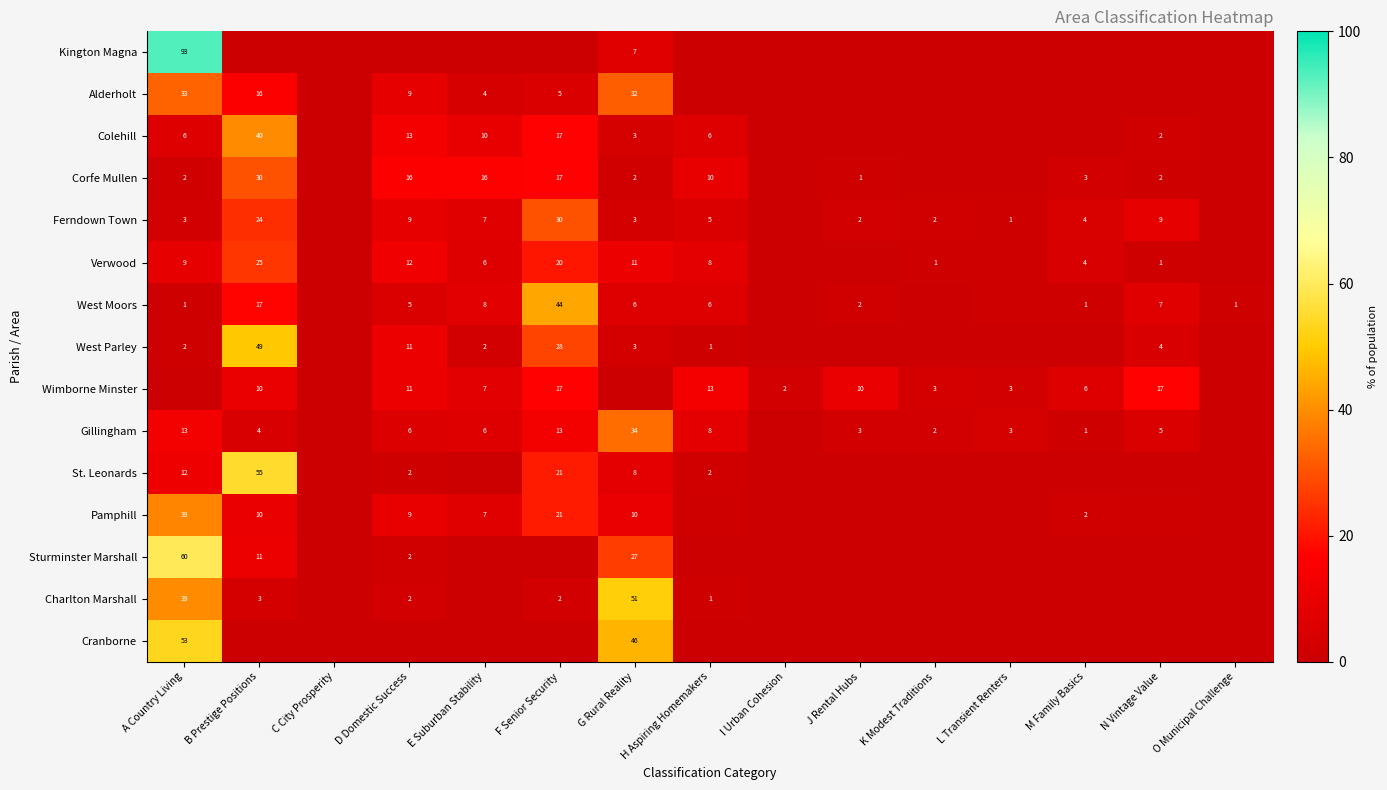

Rank the series at E Suburban Stability from lowest to highest value.

Kington Magna, Cranborne, Sturminster Marshall, Charlton Marshall, St. Leonards, West Parley, Alderholt, Verwood, Gillingham, Pamphill, Ferndown Town, Wimborne Minster, West Moors, Colehill, Corfe Mullen